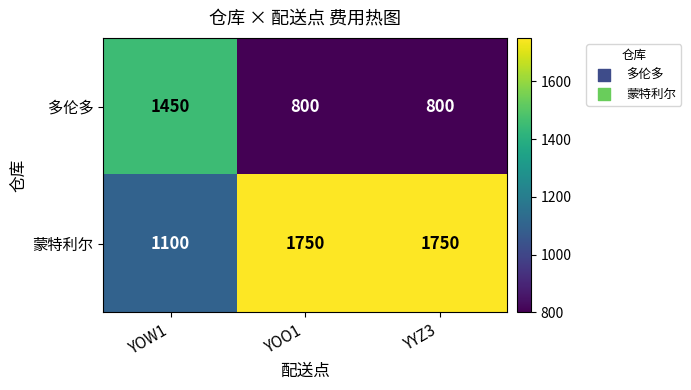

What is the difference between the highest and lowest values at YYZ3?

950